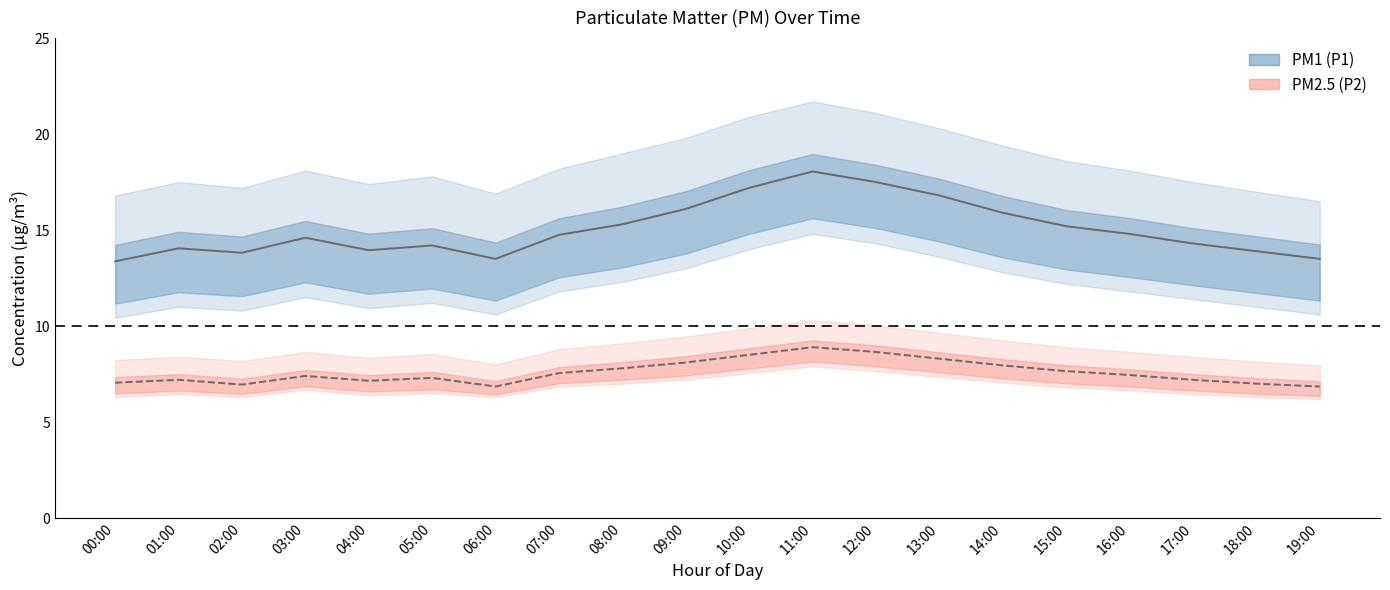

What position from the left is 16:00?

17